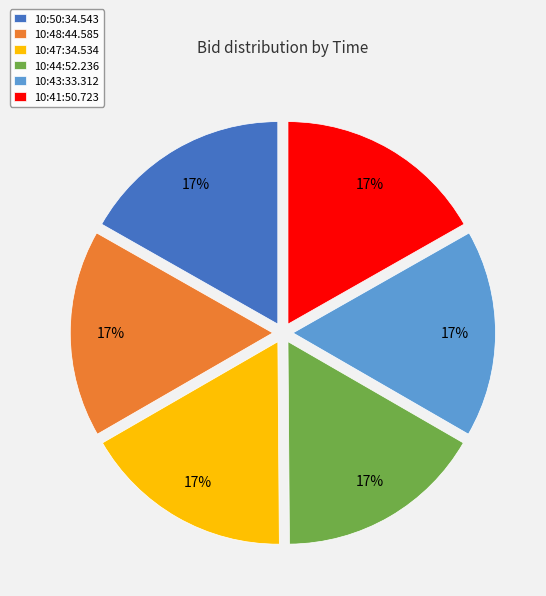

Do 10:43:33.312 and 10:44:52.236 together represent more than half of the pie?

No